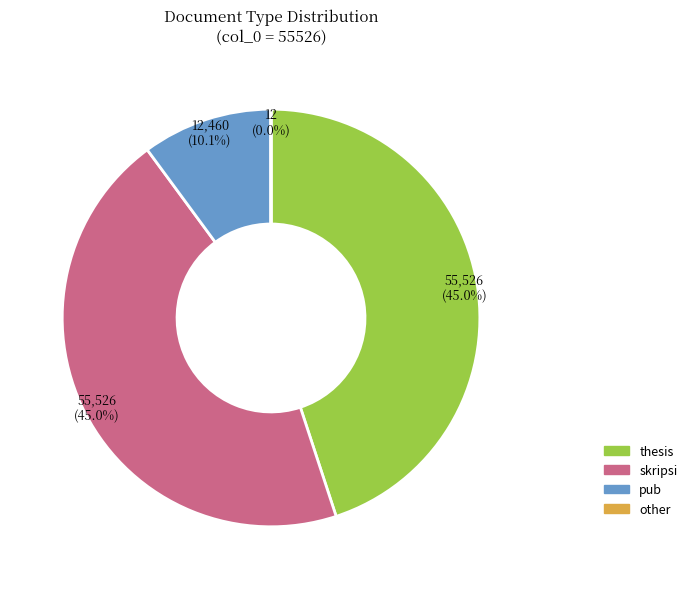

Combined, what portion of the pie is thesis and skripsi?

89.9%